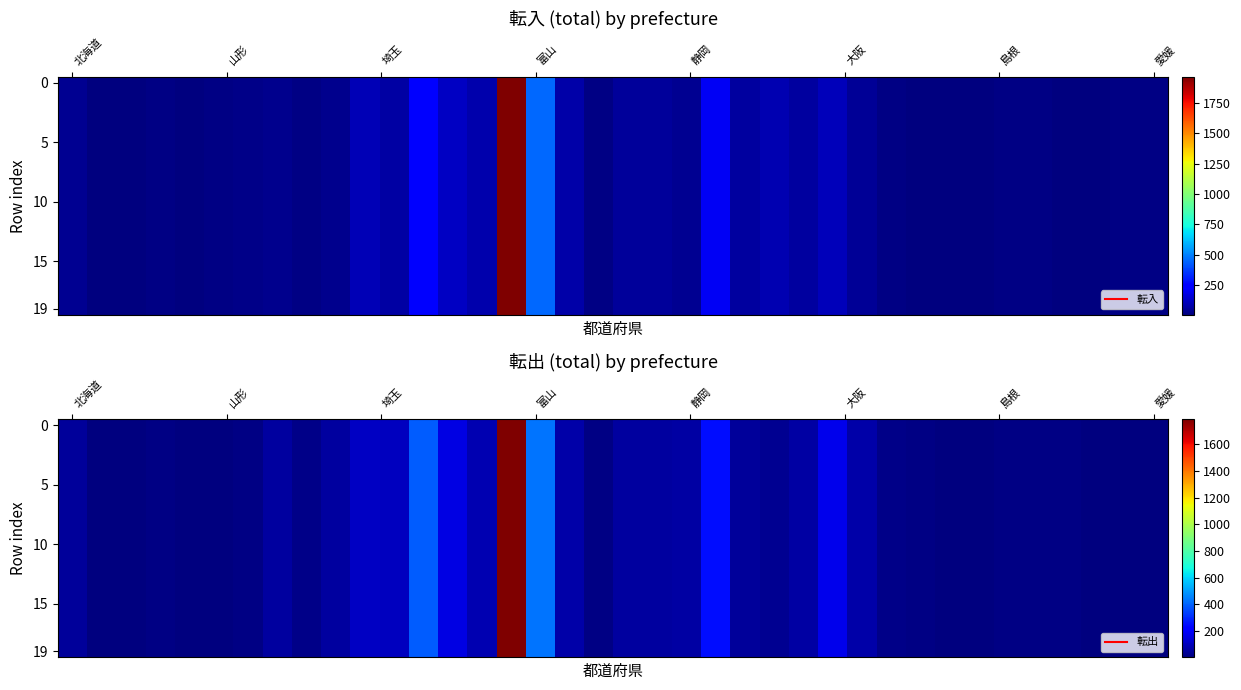

What is the minimum value shown in the chart?

2